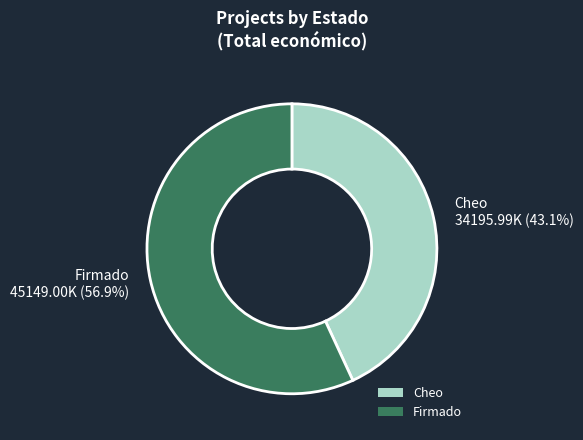

Is there a majority slice in this chart?

Yes